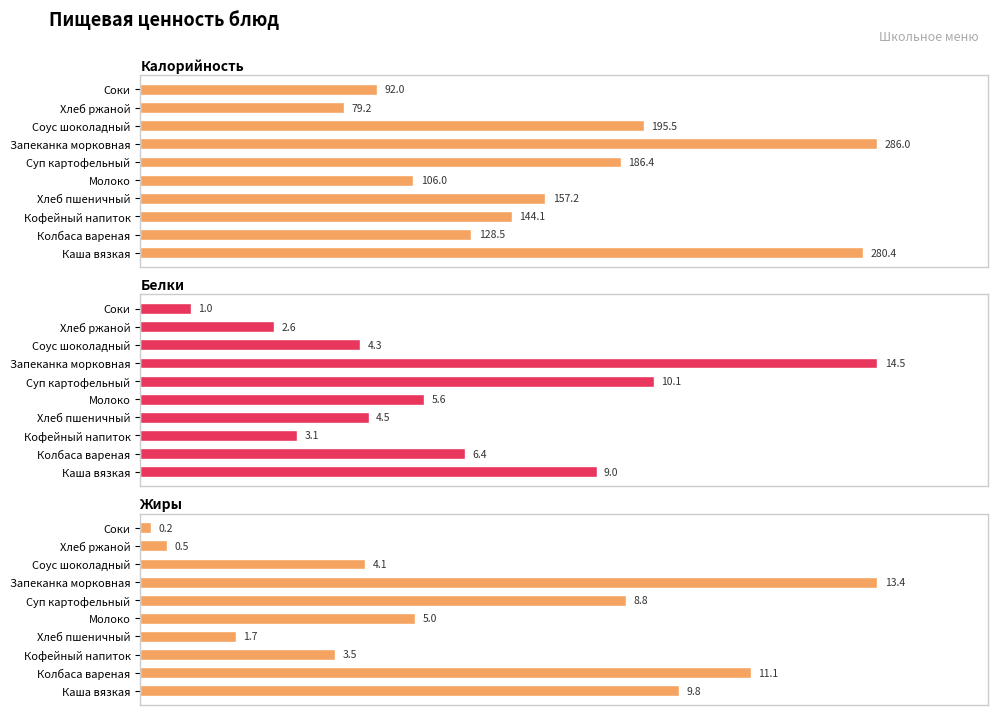

How many data points does each series have?

10